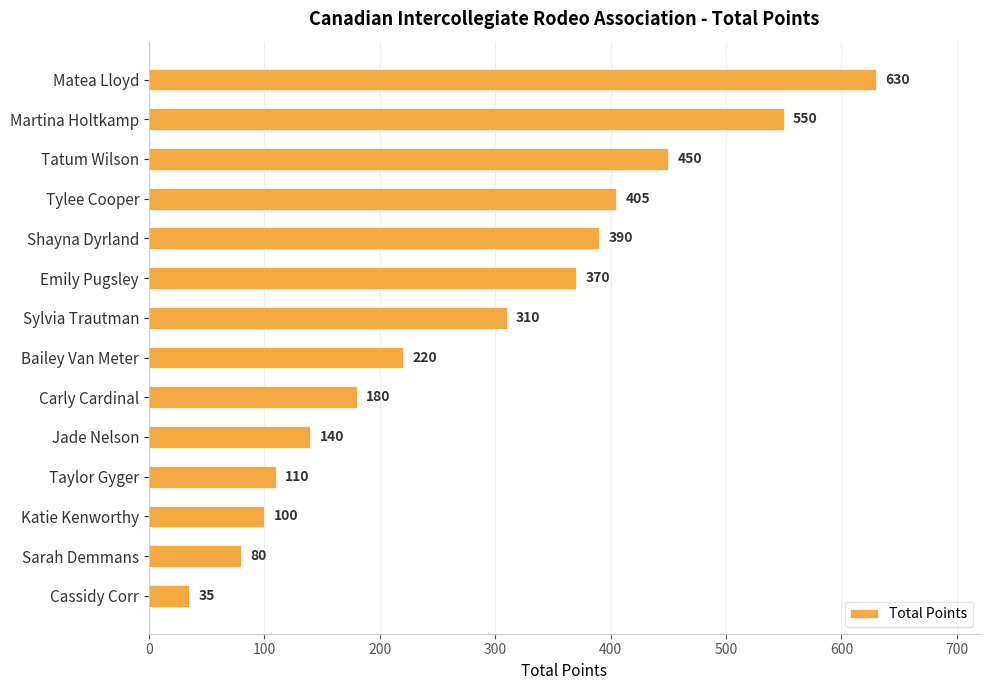

Reading top to bottom, what are all the values shown in this chart?

Matea Lloyd=630	Martina Holtkamp=550	Tatum Wilson=450	Tylee Cooper=405	Shayna Dyrland=390	Emily Pugsley=370	Sylvia Trautman=310	Bailey Van Meter=220	Carly Cardinal=180	Jade Nelson=140	Taylor Gyger=110	Katie Kenworthy=100	Sarah Demmans=80	Cassidy Corr=35